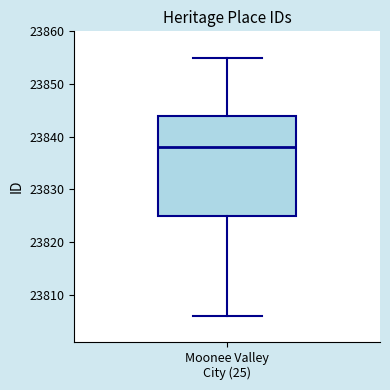

Transcribe this box plot: give where the median line is, the range the box spans, and where the two whiskers end, as read against the y-axis. The values are not printed on the chart, so give them approximately, as read against the axis.

median 23838, box 23825 to 23844, whiskers 23806 to 23855